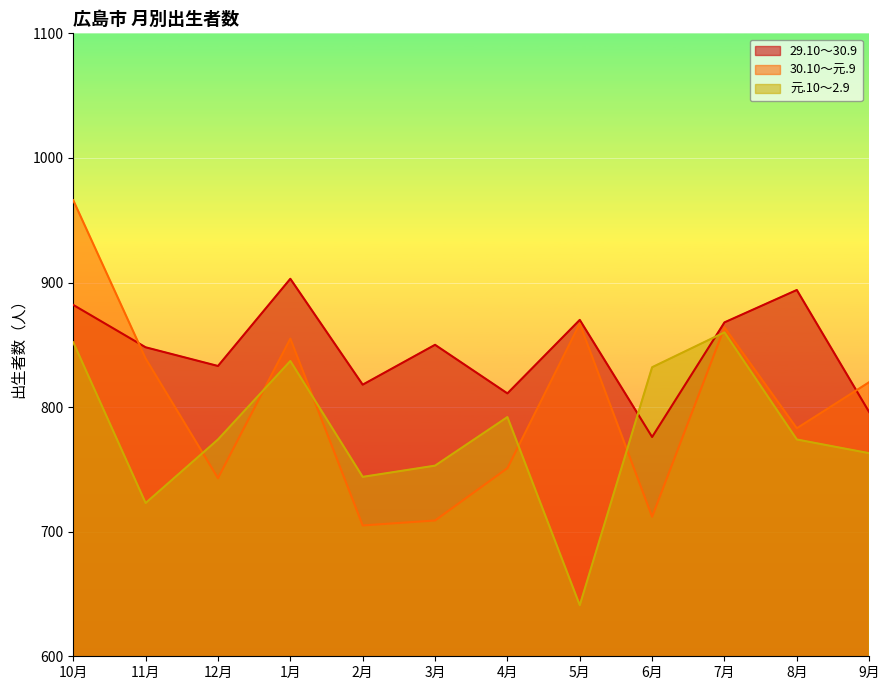

What is the sum of the 30.10～元.9 values at 10月 and 2月?

1671